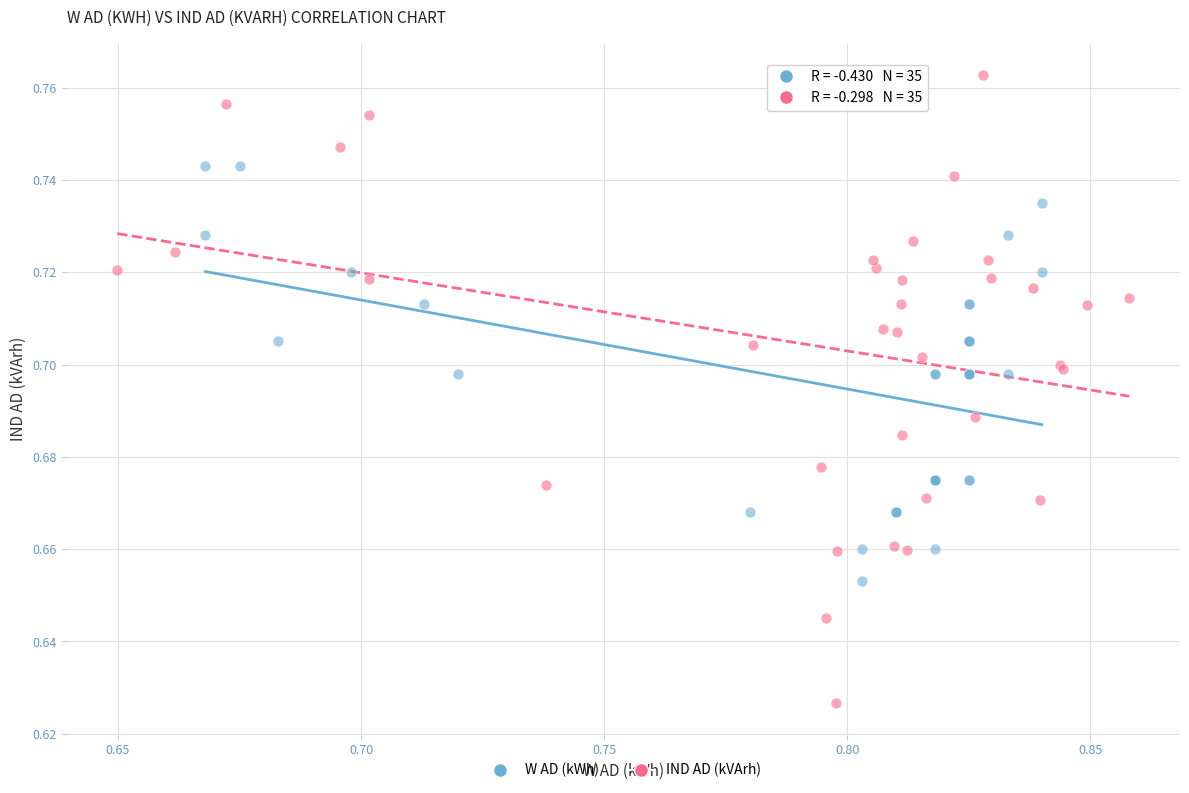

Which series reaches the maximum Y coordinate?

IND AD (kVArh)